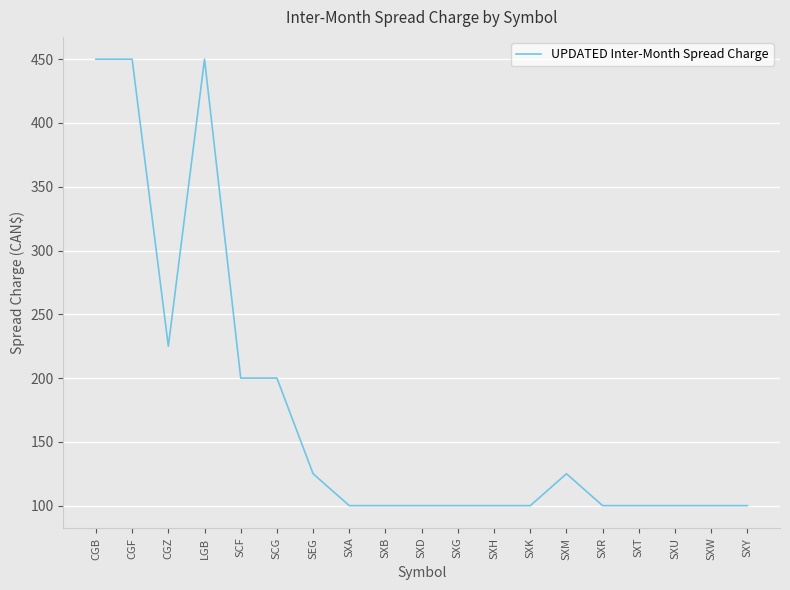

What position from the right is SCG?

14